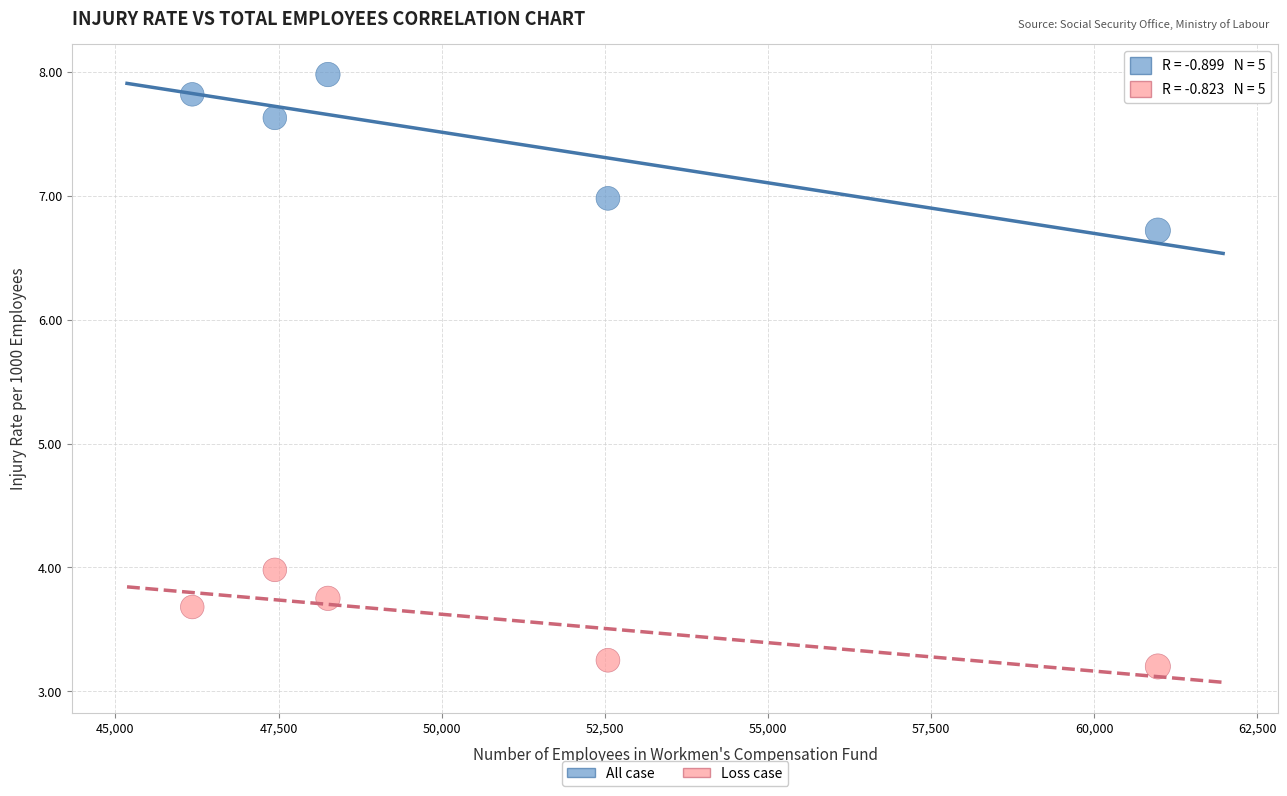

Which series has the widest spread of Y values?

All case